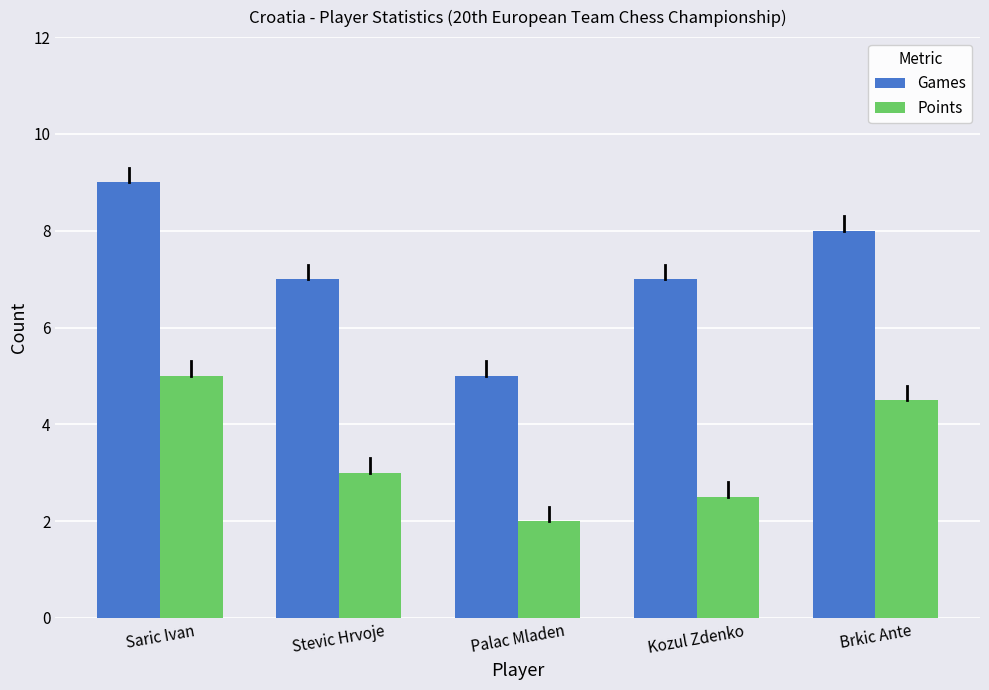

How many Points values are between 2 and 4?

3